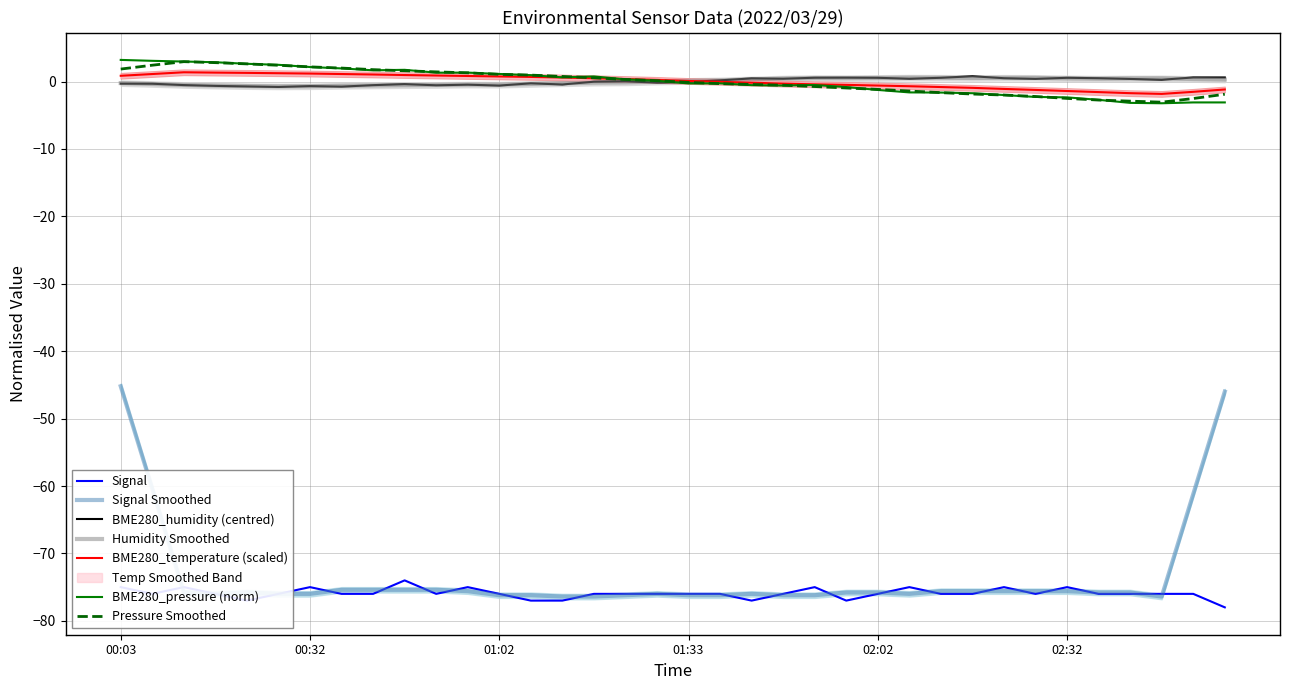

What is the minimum value for BME280_pressure (norm)?

-3.2